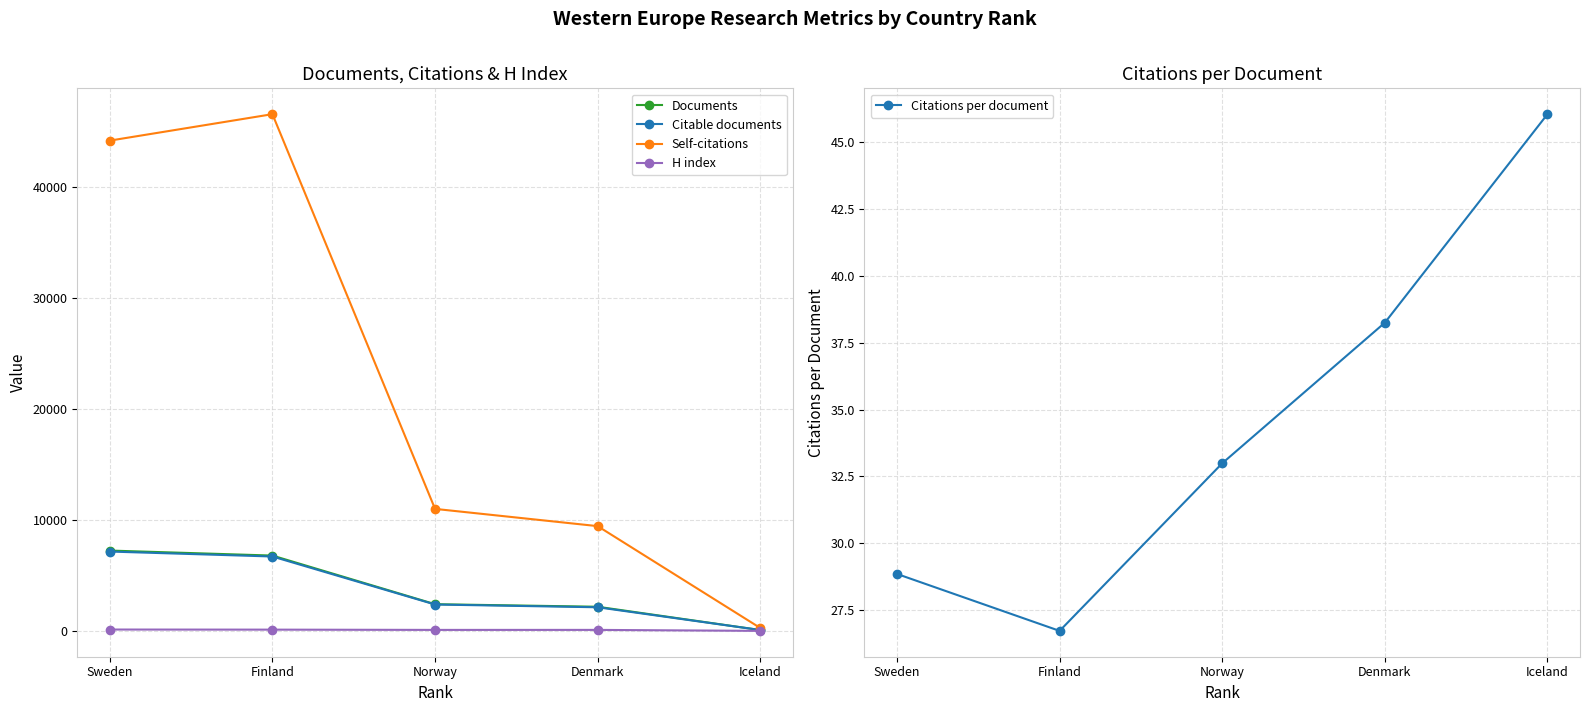

What position from the right is Finland?

4